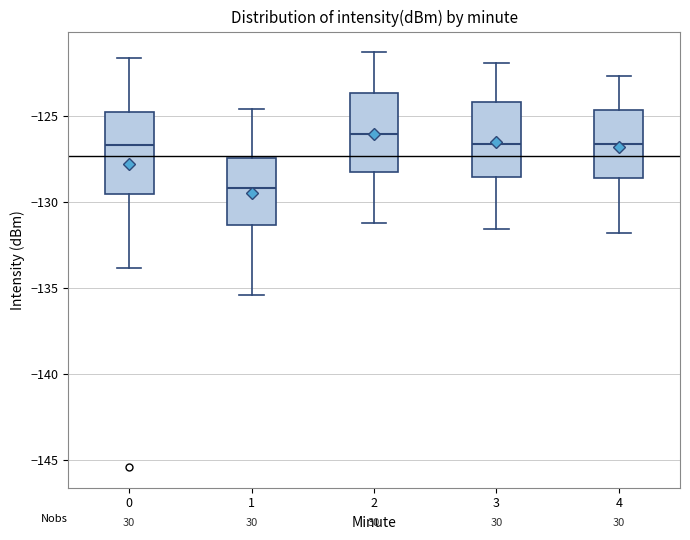

Reading left to right, read every box against the y-axis: the position of its median line, the range the box covers, and the ends of its whiskers. The values are not printed on the chart, so give them approximately, as read against the axis.

0: median -126.5, box -129.5 to -125.0, whiskers -134.0 to -121.5
1: median -129.0, box -131.5 to -127.5, whiskers -135.5 to -124.5
2: median -126.0, box -128.0 to -123.5, whiskers -131.0 to -121.5
3: median -126.5, box -128.5 to -124.0, whiskers -131.5 to -122.0
4: median -126.5, box -128.5 to -124.5, whiskers -132.0 to -122.5